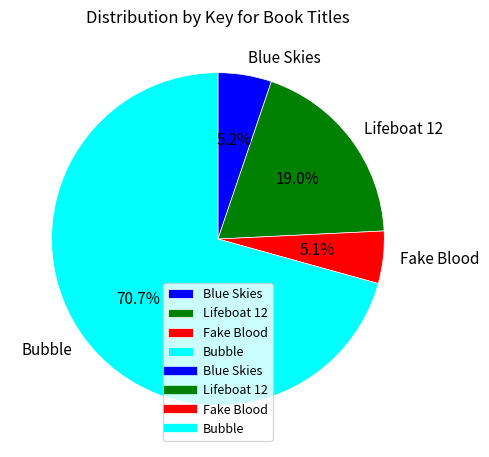

What is the ratio of the value at Fake Blood to the value at Blue Skies?

1.0